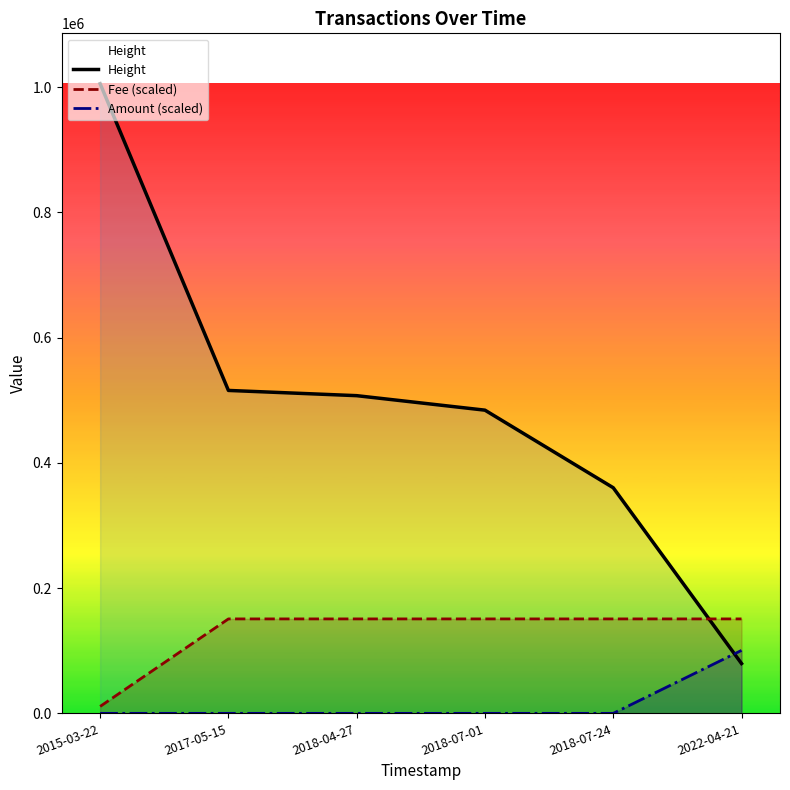

Reading right to left, extract all data points from this chart.

Height: 79579.0	360310.0	484205.0	507363.0	515720.0	1005560.0
Fee (scaled): 150834.0	150834.0	150834.0	150834.0	150834.0	11086.3
Amount (scaled): 100556.0	0.0	0.0	0.0	0.0	0.0